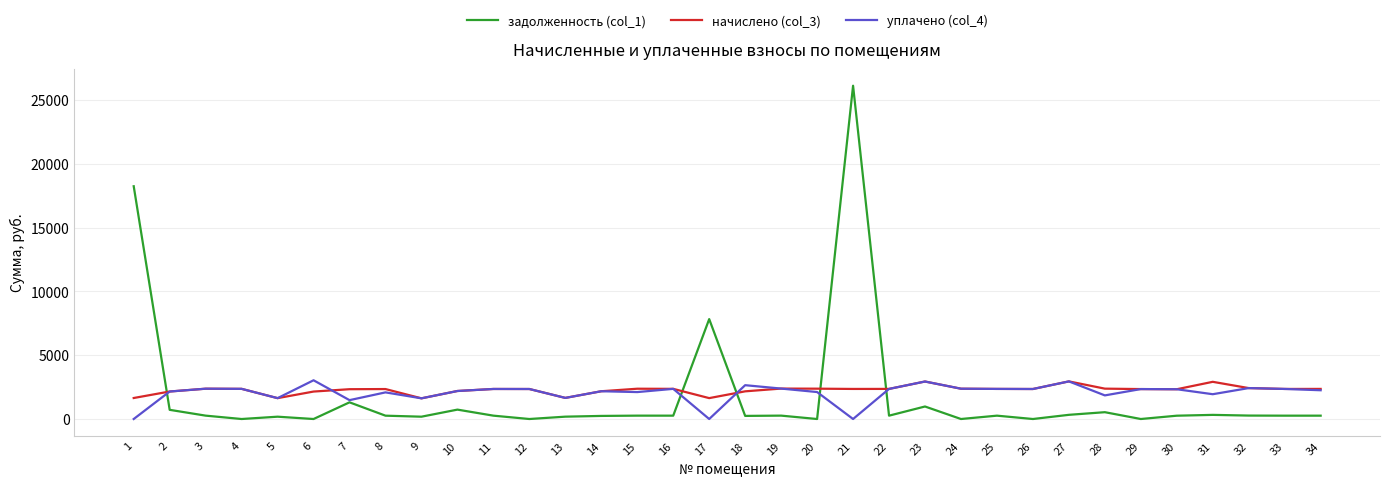

What are all the series names shown in the legend?

задолженность (col_1), начислено (col_3), уплачено (col_4)